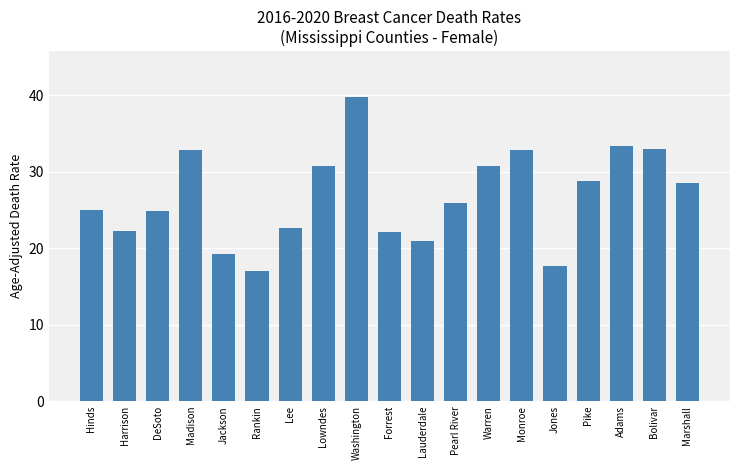

What is the label of the 10th bar from the right?

Forrest